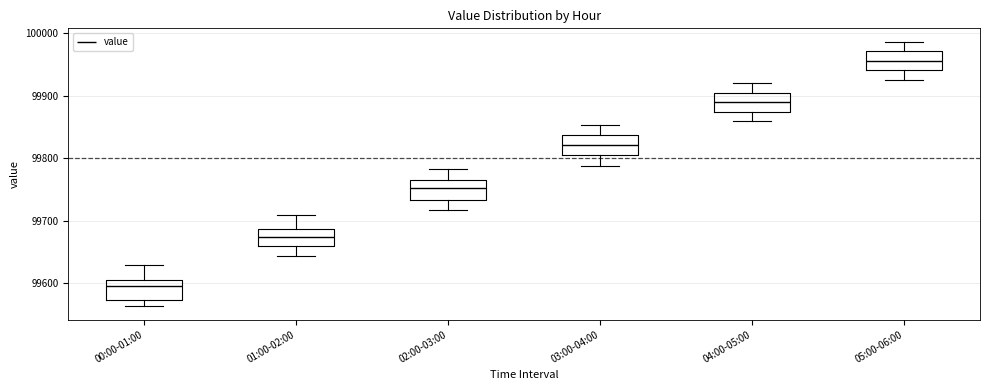

Reading left to right, read every box against the y-axis: the position of its median line, the range the box covers, and the ends of its whiskers. The values are not printed on the chart, so give them approximately, as read against the axis.

00:00-01:00: median 99600, box 99570 to 99610, whiskers 99560 to 99630
01:00-02:00: median 99670, box 99660 to 99690, whiskers 99640 to 99710
02:00-03:00: median 99750, box 99730 to 99770, whiskers 99720 to 99780
03:00-04:00: median 99820, box 99810 to 99840, whiskers 99790 to 99850
04:00-05:00: median 99890, box 99870 to 99900, whiskers 99860 to 99920
05:00-06:00: median 99960, box 99940 to 99970, whiskers 99930 to 99990